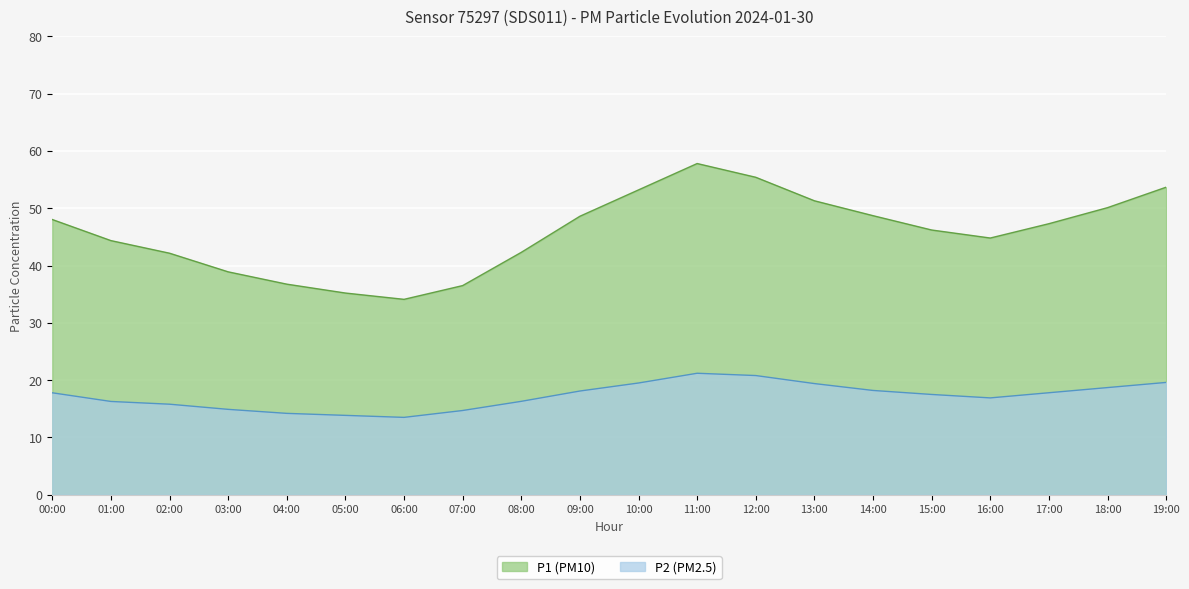

True or false: P1 has a value of 42.1 at 02:00.

True